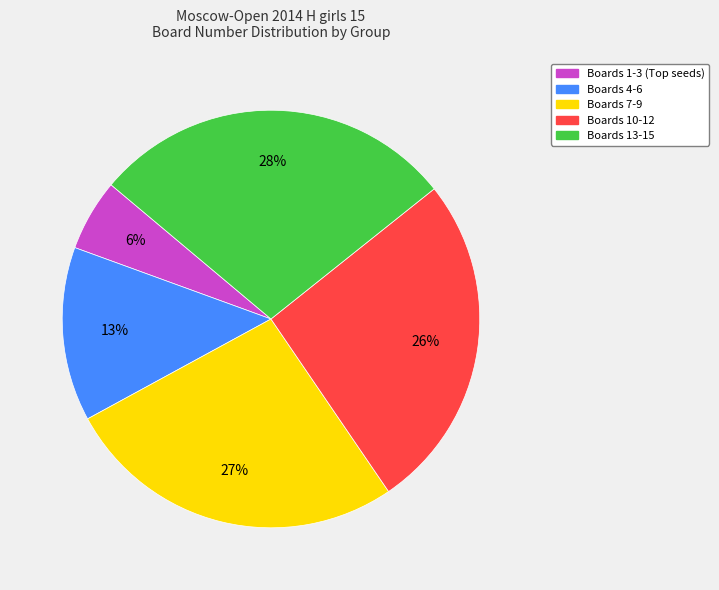

To the nearest percent, what is the average slice percentage?

20%